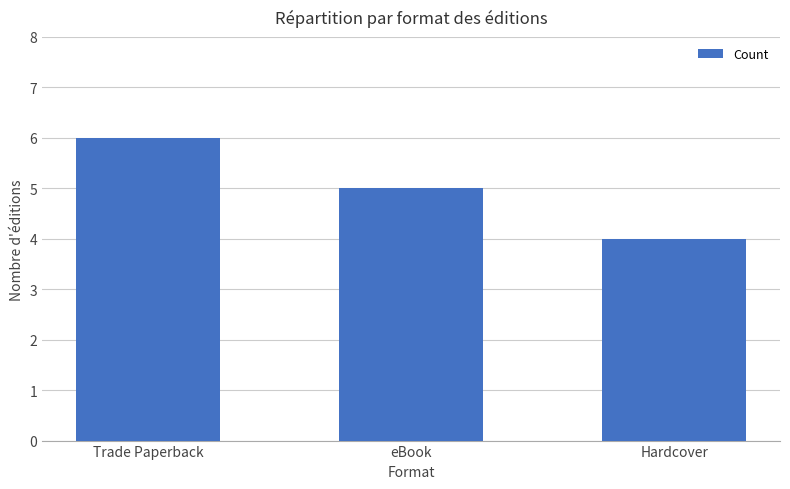

Which has a higher value, eBook or Hardcover?

eBook